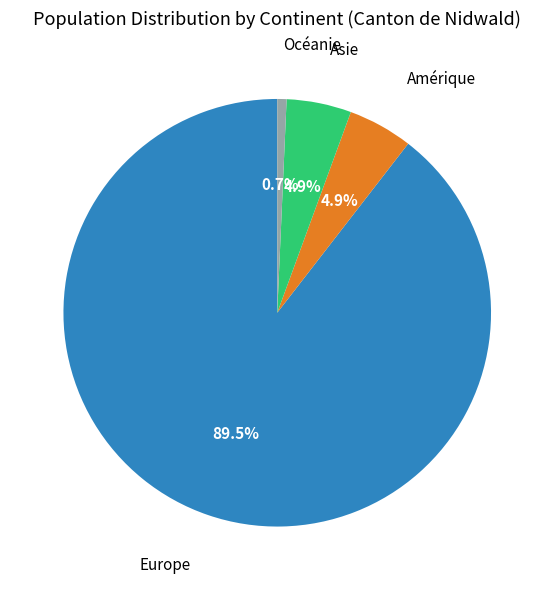

Is there any slice that represents more than half of the pie?

Yes